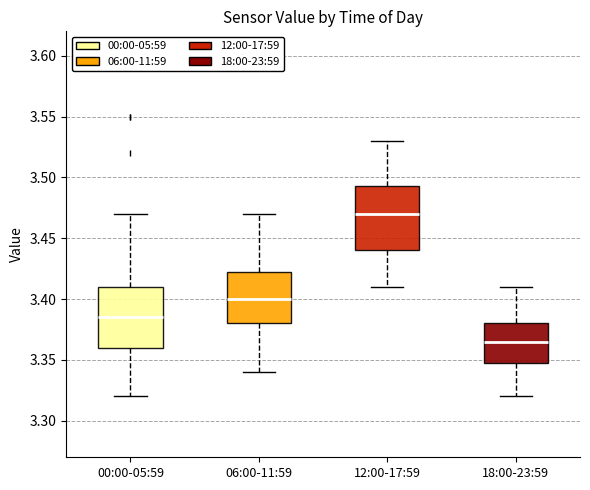

Reading left to right, transcribe this box plot: for each box, give where its median line is, the range the box spans, and where its two whiskers end, as read against the y-axis. The values are not printed on the chart, so give them approximately, as read against the axis.

00:00-05:59: median 3.385, box 3.360 to 3.410, whiskers 3.320 to 3.470
06:00-11:59: median 3.400, box 3.380 to 3.425, whiskers 3.340 to 3.470
12:00-17:59: median 3.470, box 3.440 to 3.495, whiskers 3.410 to 3.530
18:00-23:59: median 3.365, box 3.350 to 3.380, whiskers 3.320 to 3.410